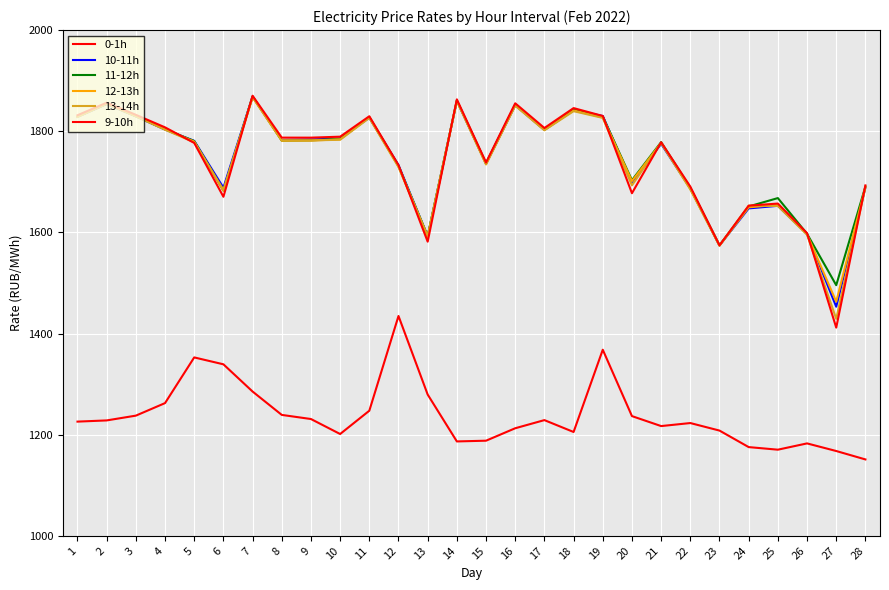

The value of 12-13h at 19 is 675.9. True or false?

False